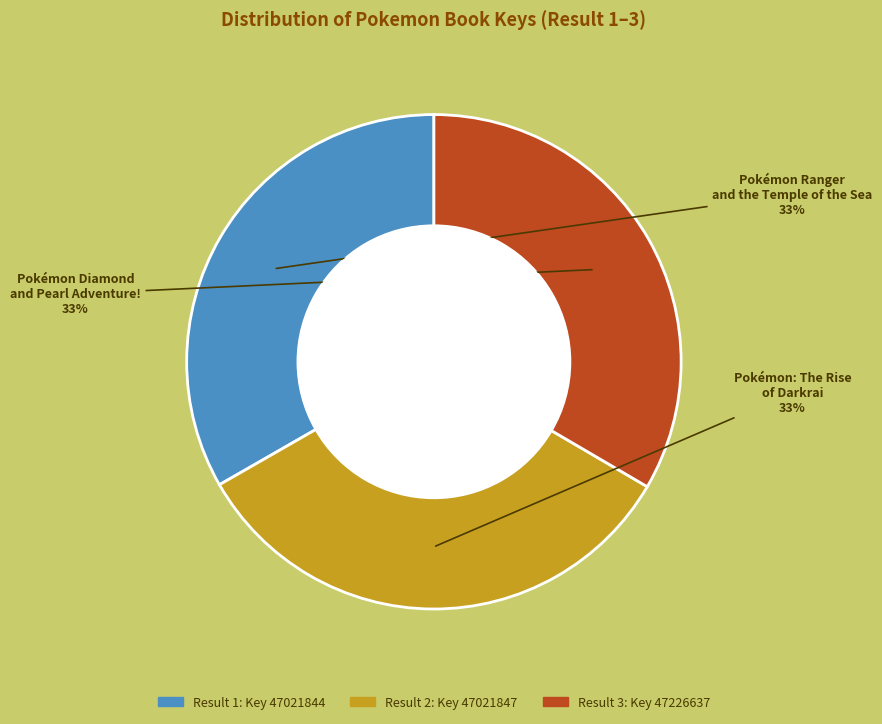

Is there any slice that represents more than half of the pie?

No